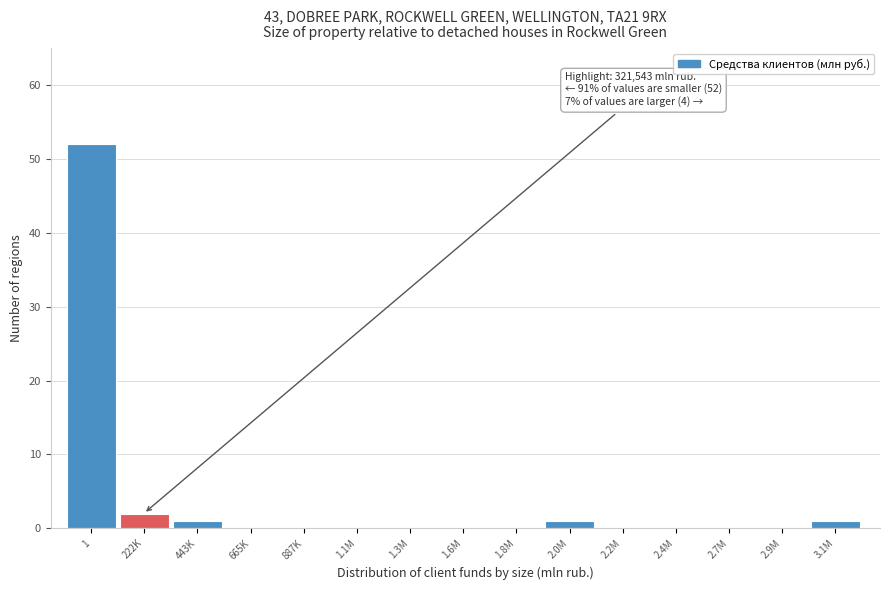

Reading left to right, what are all the values shown in this chart?

1=52	222K=2	443K=1	665K=0	887K=0	1.1M=0	1.3M=0	1.6M=0	1.8M=0	2.0M=1	2.2M=0	2.4M=0	2.7M=0	2.9M=0	3.1M=1